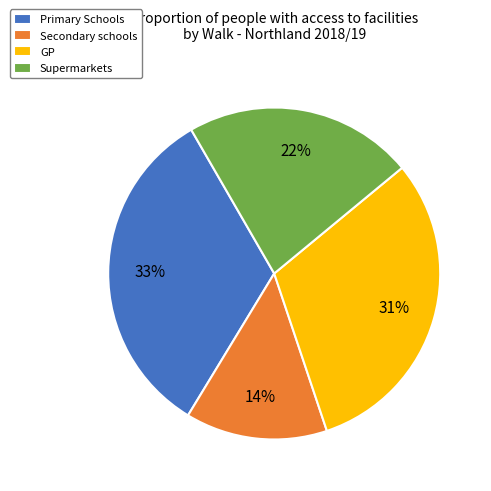

True or false: Supermarkets accounts for 22% of the total.

True